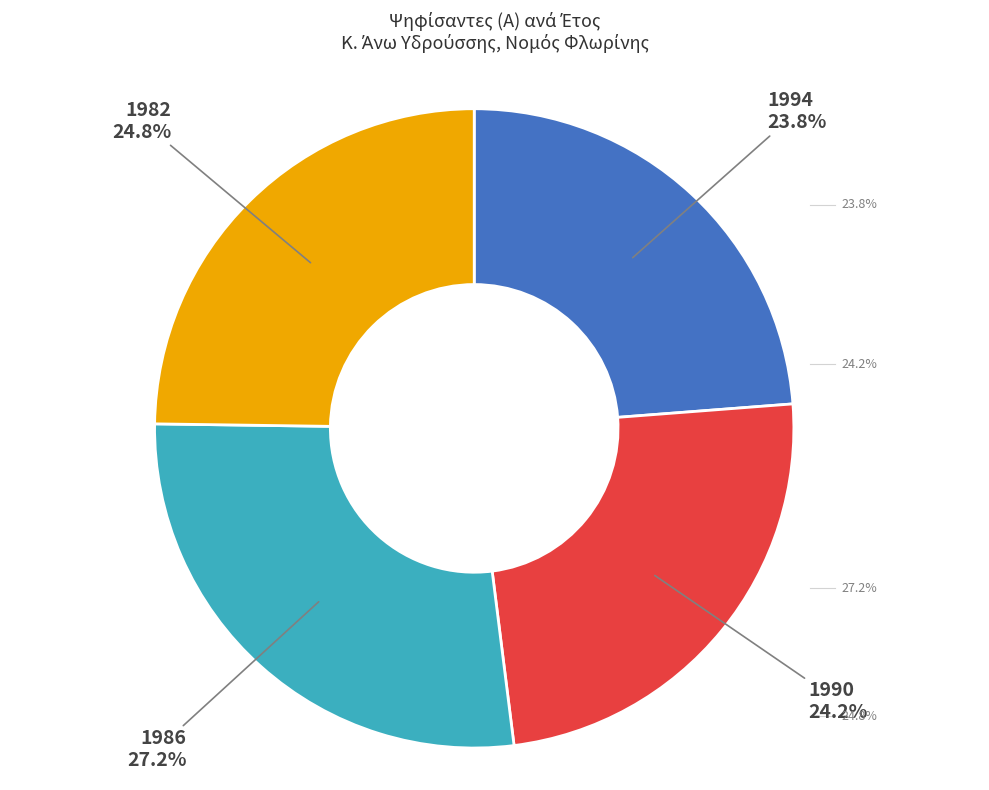

True or false: 1990 accounts for 25% of the total.

True